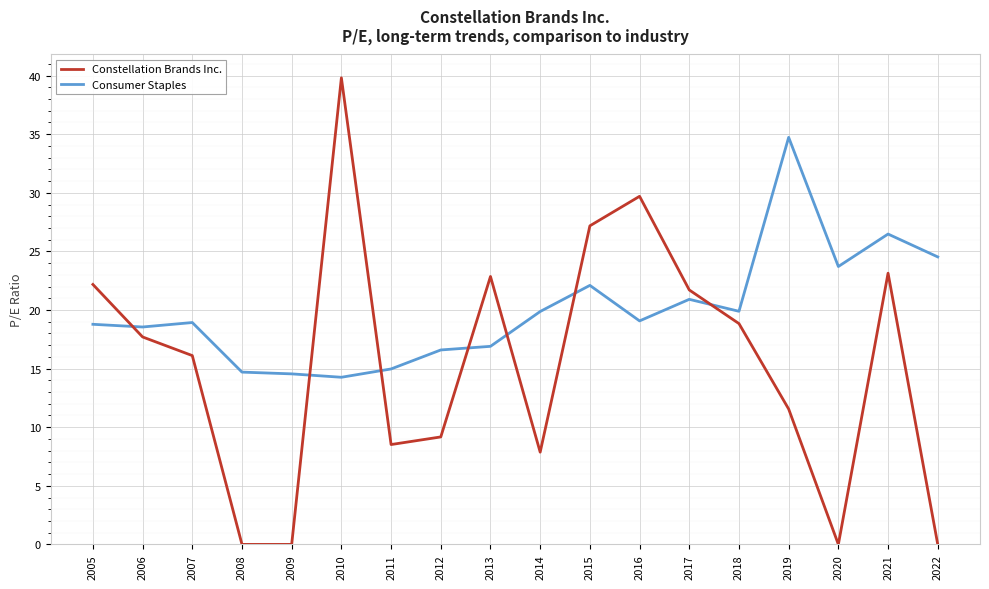

What is the minimum value for Consumer Staples?

14.3